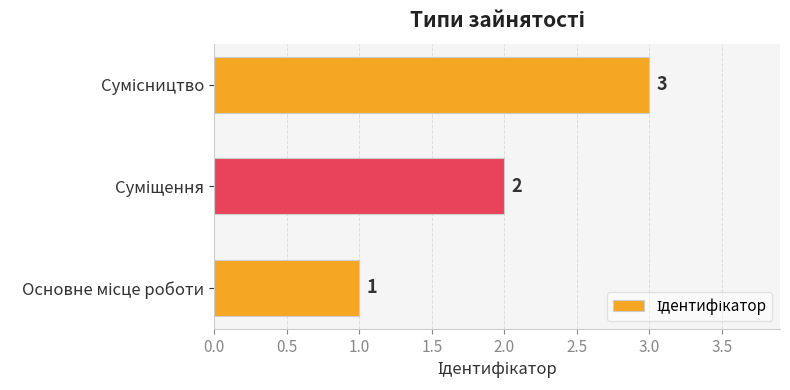

What is the greatest value displayed?

3